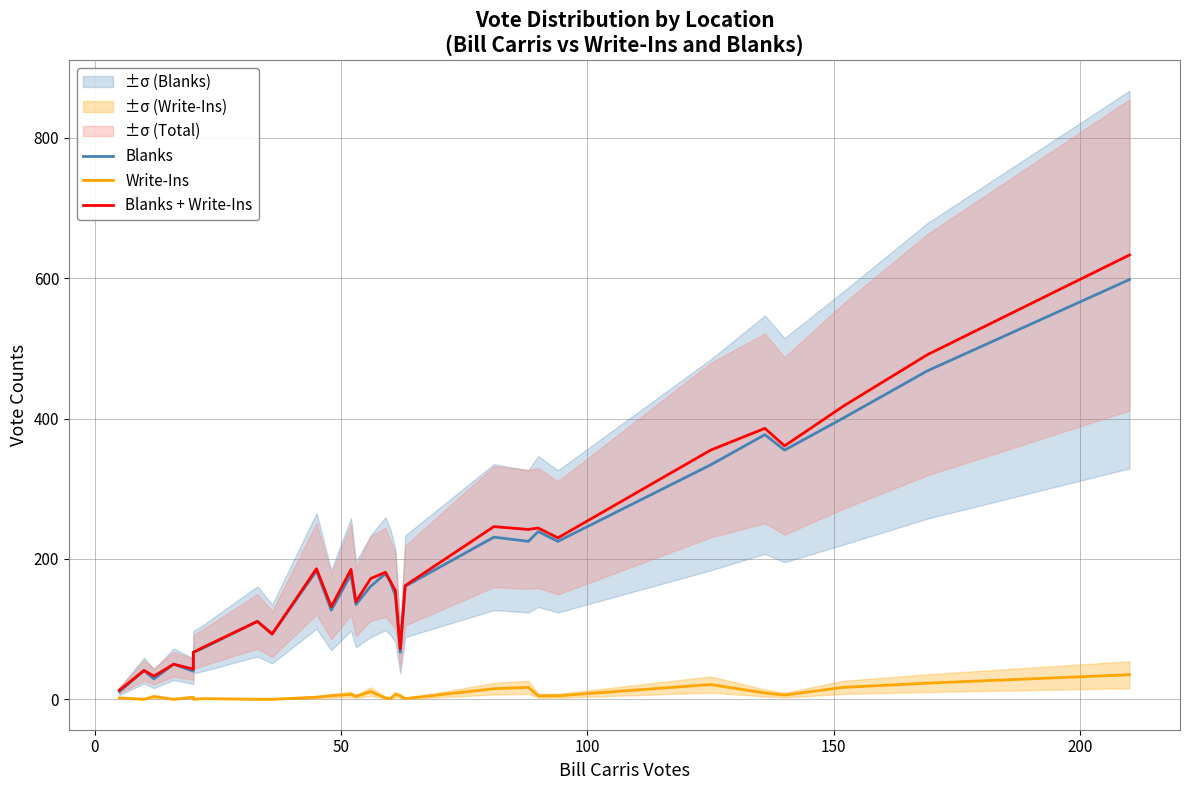

Is the value of Blanks at 22 greater than the value of Write-Ins at 50?

Yes